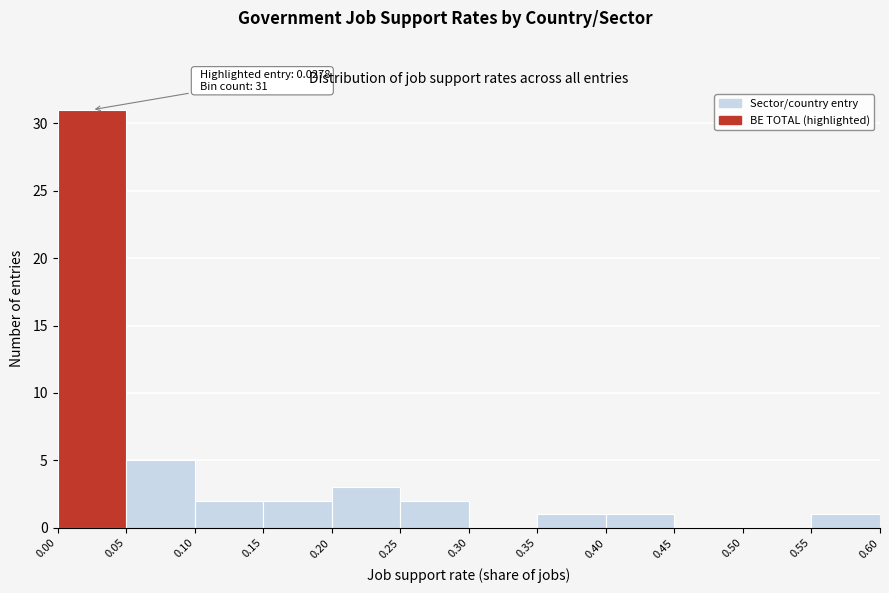

Which range on the x-axis has the tallest bar?

0.00 to 0.05